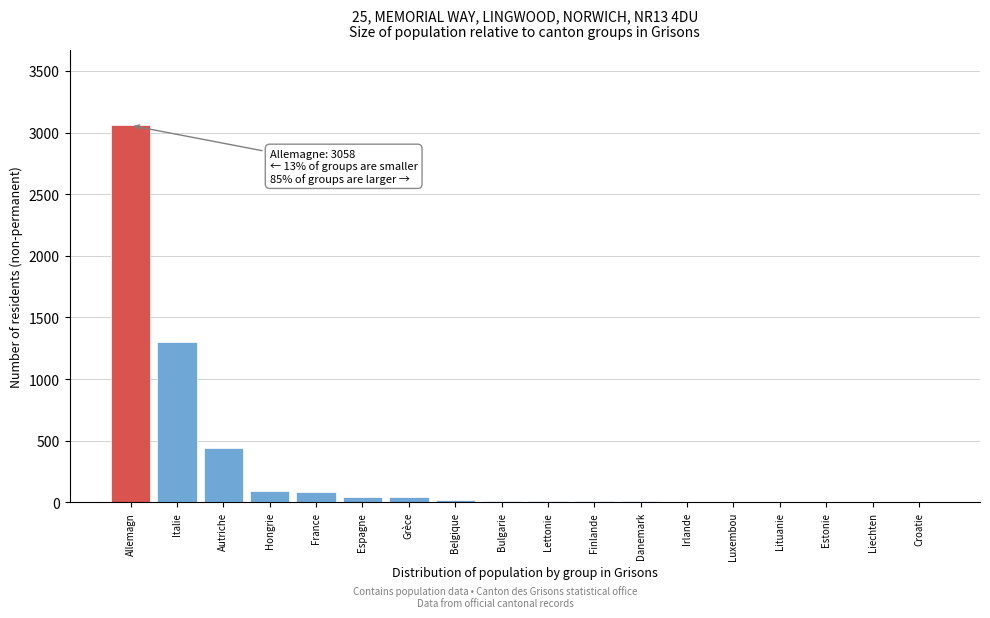

What is the greatest value displayed?

3058